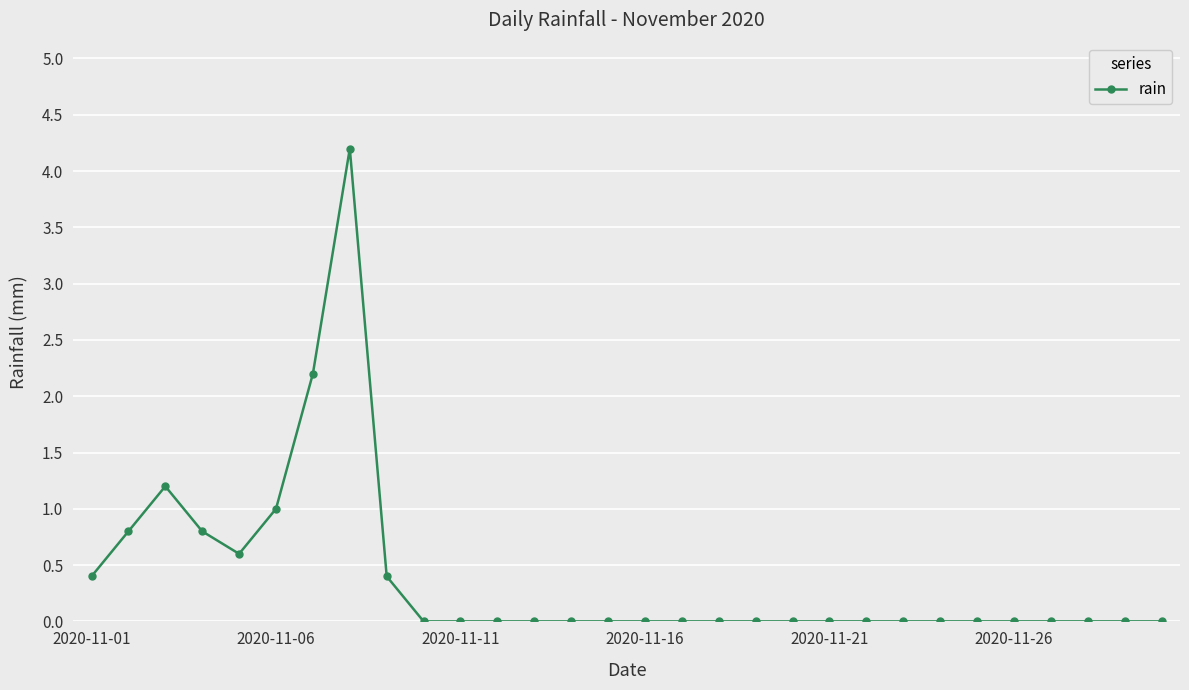

How many lines are shown in the chart?

1